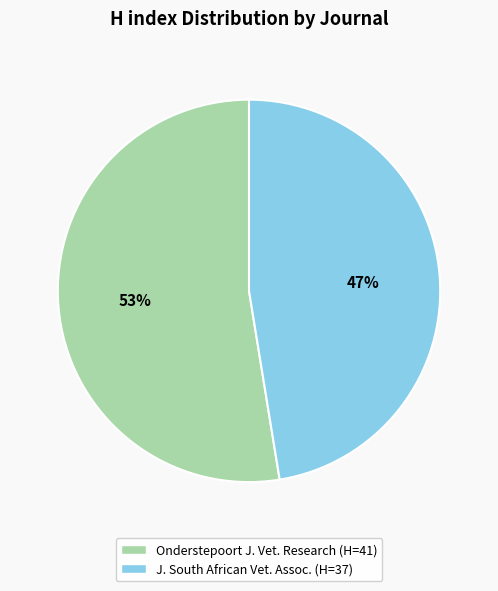

To the nearest percent, what is the average slice percentage?

50%